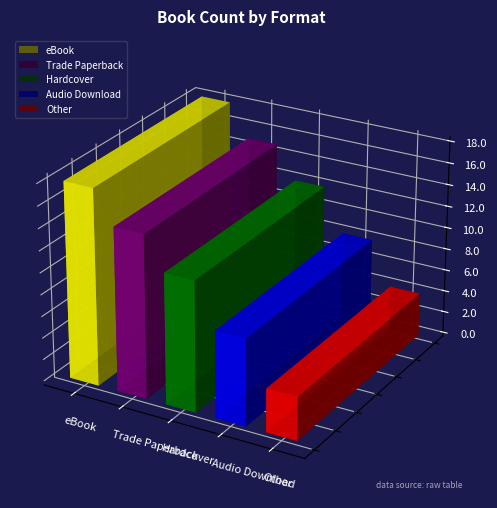

What is the change in value from eBook to Hardcover?

-6